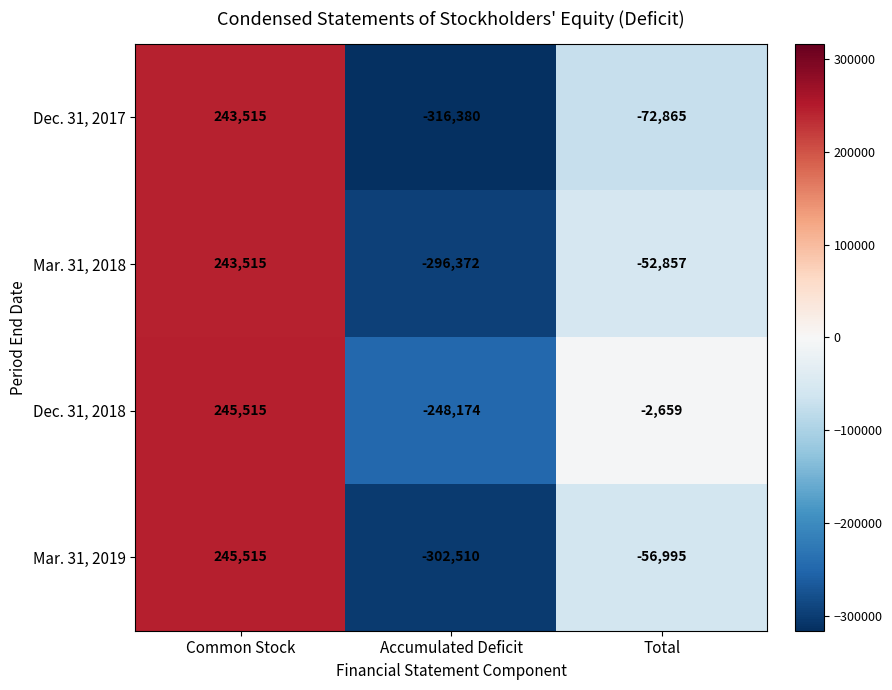

Reading left to right, what are all the values shown in this chart?

Dec. 31, 2017: 243515	-316380	-72865
Mar. 31, 2018: 243515	-296372	-52857
Dec. 31, 2018: 245515	-248174	-2659
Mar. 31, 2019: 245515	-302510	-56995